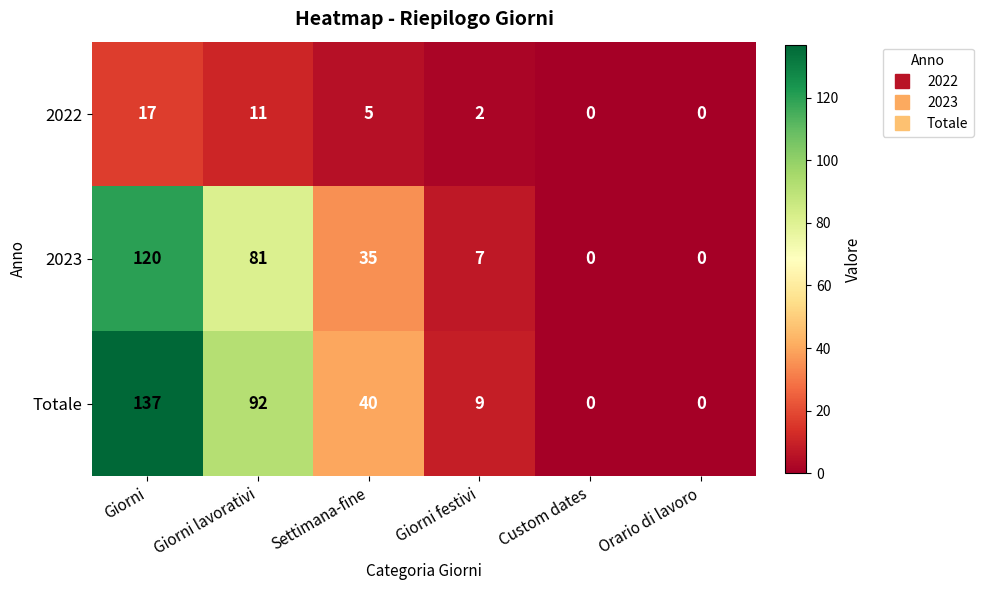

Reading right to left, what are all the values shown in this chart?

2022: Orario di lavoro=0	Custom dates=0	Giorni festivi=2	Settimana-fine=5	Giorni lavorativi=11	Giorni=17
2023: Orario di lavoro=0	Custom dates=0	Giorni festivi=7	Settimana-fine=35	Giorni lavorativi=81	Giorni=120
Totale: Orario di lavoro=0	Custom dates=0	Giorni festivi=9	Settimana-fine=40	Giorni lavorativi=92	Giorni=137